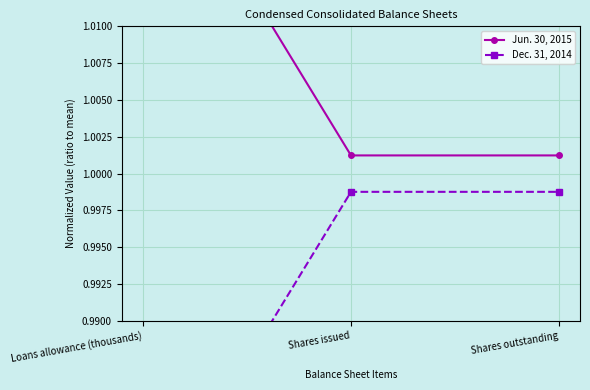

Which series has the widest spread of values?

Dec. 31, 2014